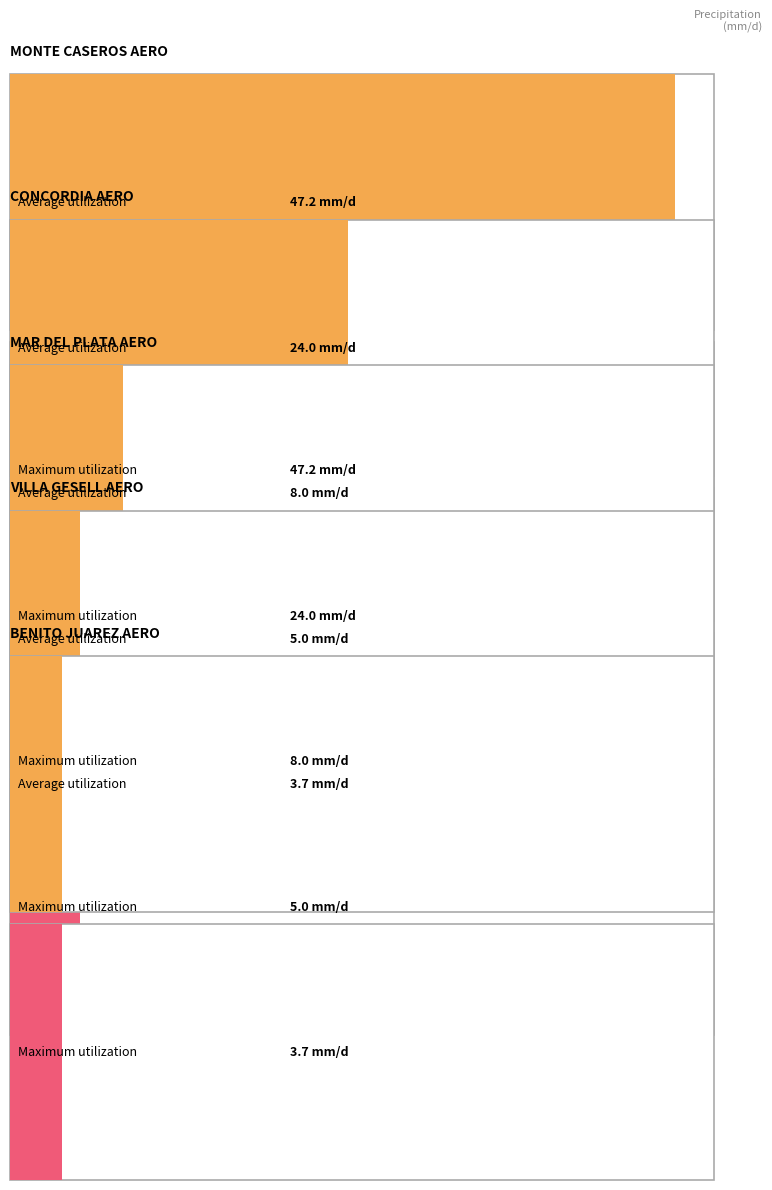

True or false: Average utilization has a value of 8.0 at MAR DEL PLATA AERO.

True